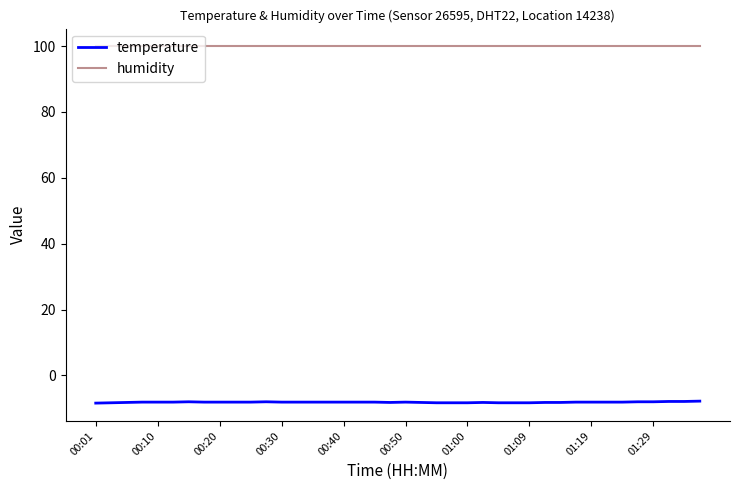

True or false: temperature and humidity cross at least once.

False